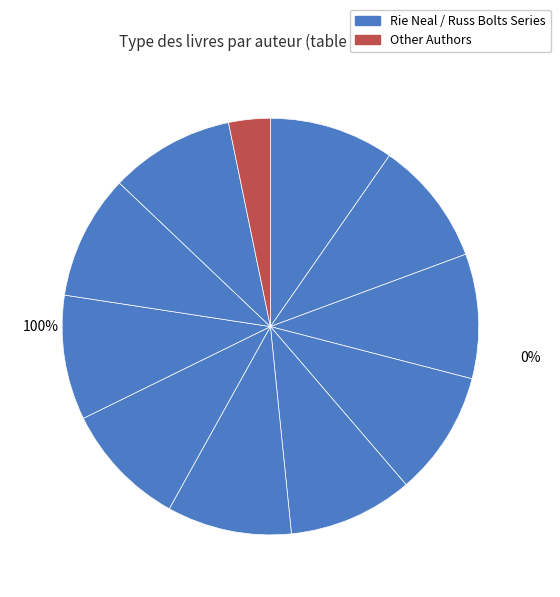

How many slices are in this pie chart?

11